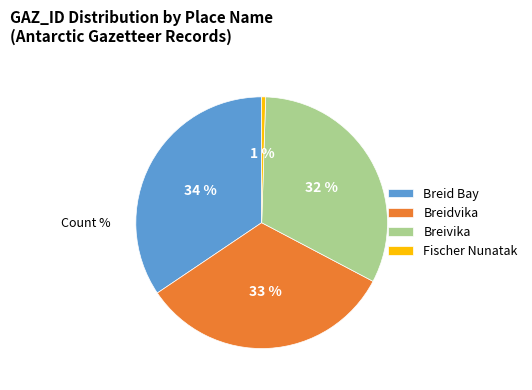

How many segments does this pie chart have?

4